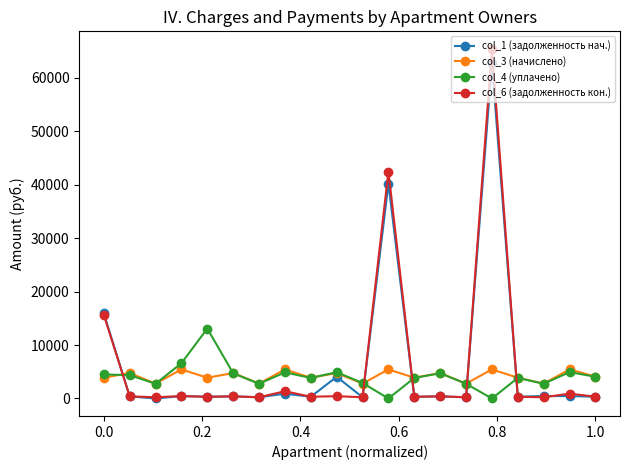

True or false: col_1 (задолженность нач.) has more than 1 interior local peaks.

True